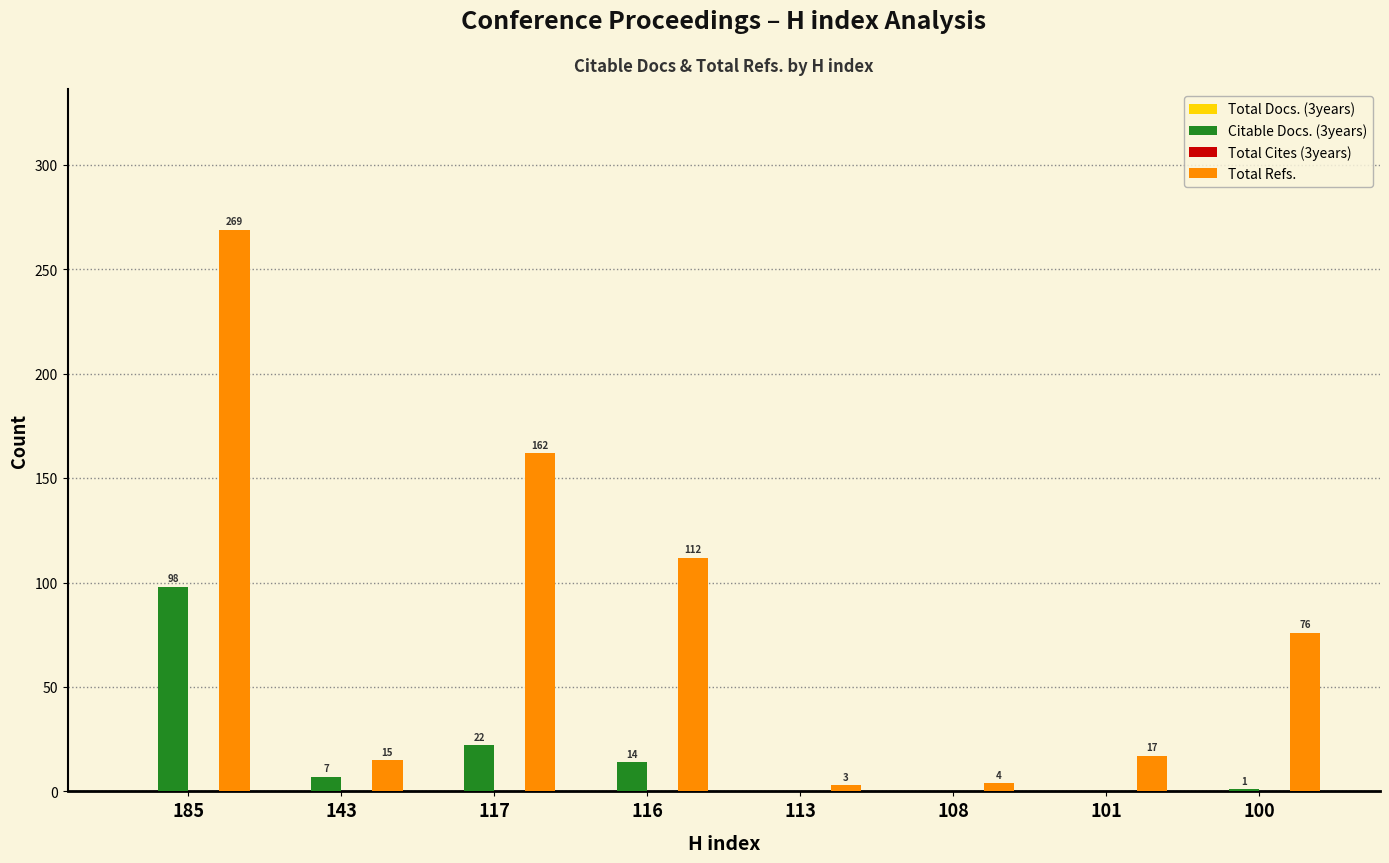

What is the highest value of the Citable Docs. (3years) series?

98